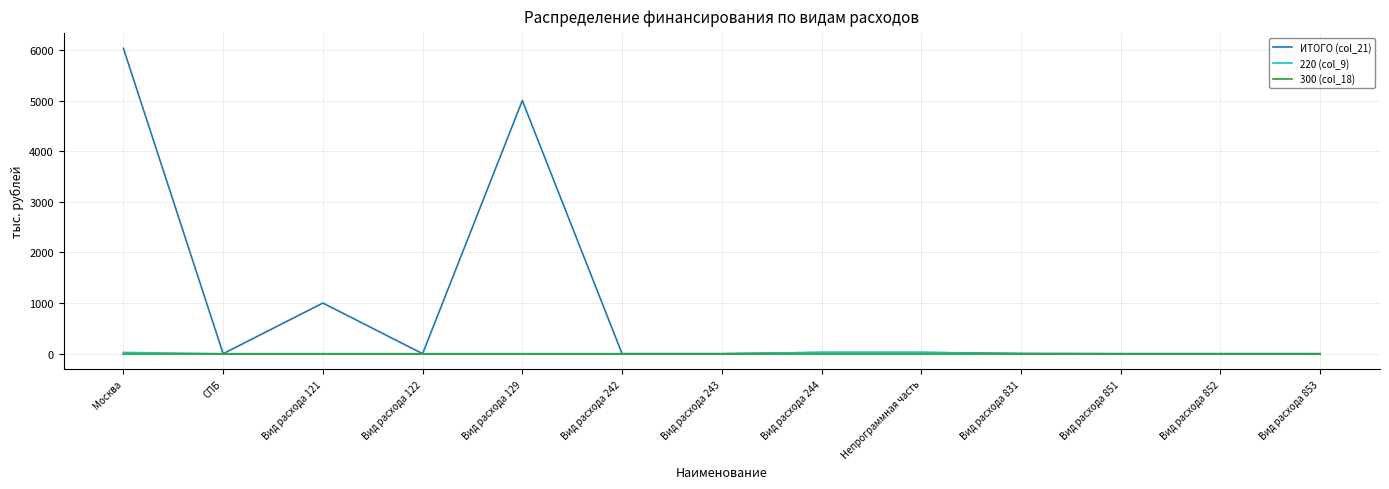

Between Вид расхода 121 and Вид расхода 853, which series saw the biggest shift?

ИТОГО (col_21)